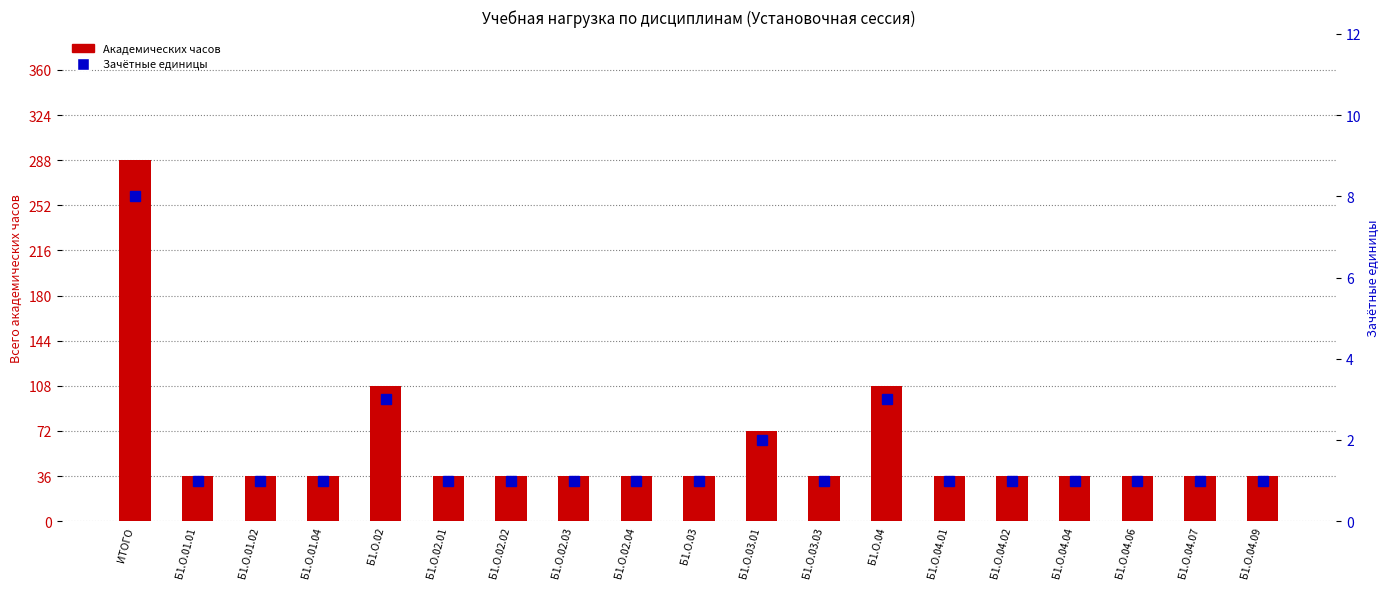

Count the Зачётные единицы values in the range 1 to 2.

16